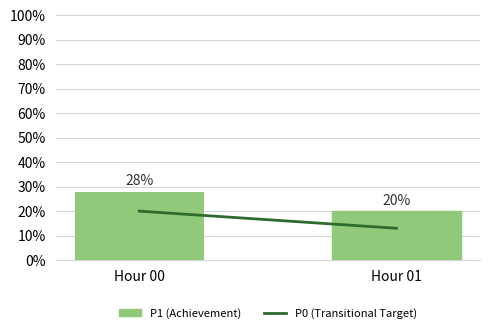

Which category has the highest value across all series?

Hour 00